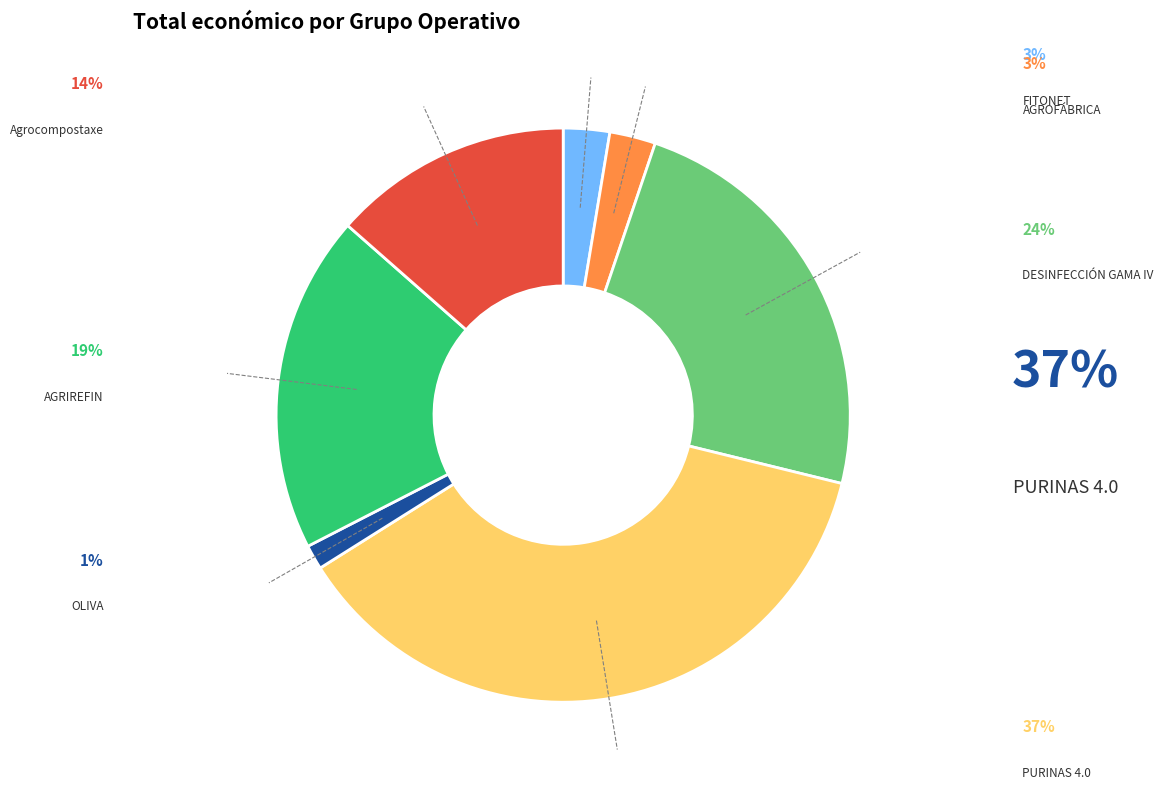

To the nearest percent, what is the difference between the largest and smallest slice percentages?

36%